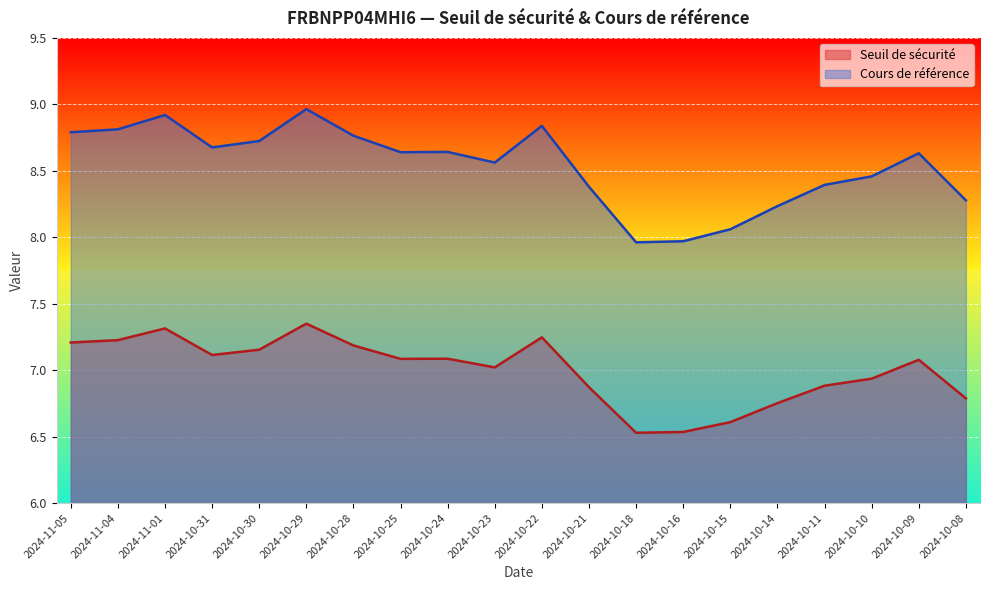

What is the sum of all Seuil de sécurité values?

140.0